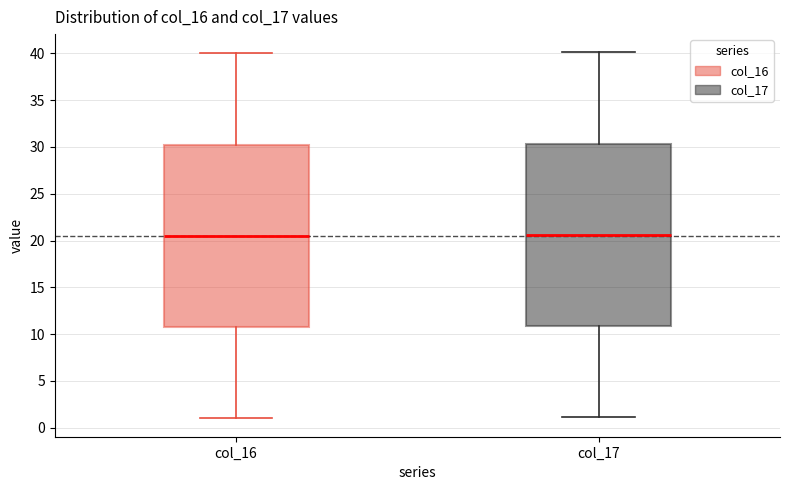

Reading left to right, transcribe this box plot: for each box, give where its median line is, the range the box spans, and where its two whiskers end, as read against the y-axis. The values are not printed on the chart, so give them approximately, as read against the axis.

col_16: median 20.5, box 11.0 to 30.5, whiskers 1.0 to 40.0
col_17: median 20.5, box 11.0 to 30.5, whiskers 1.0 to 40.0